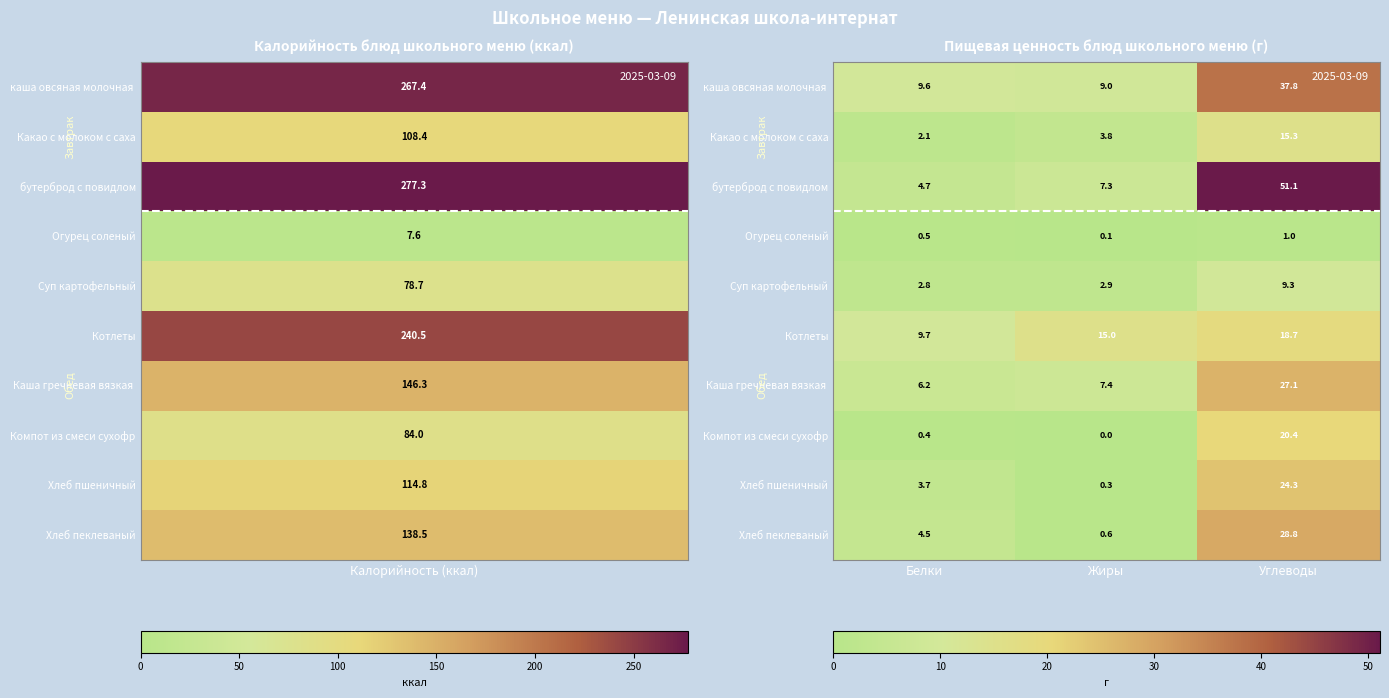

Which series has the largest range (max minus min)?

бутерброд с повидлом